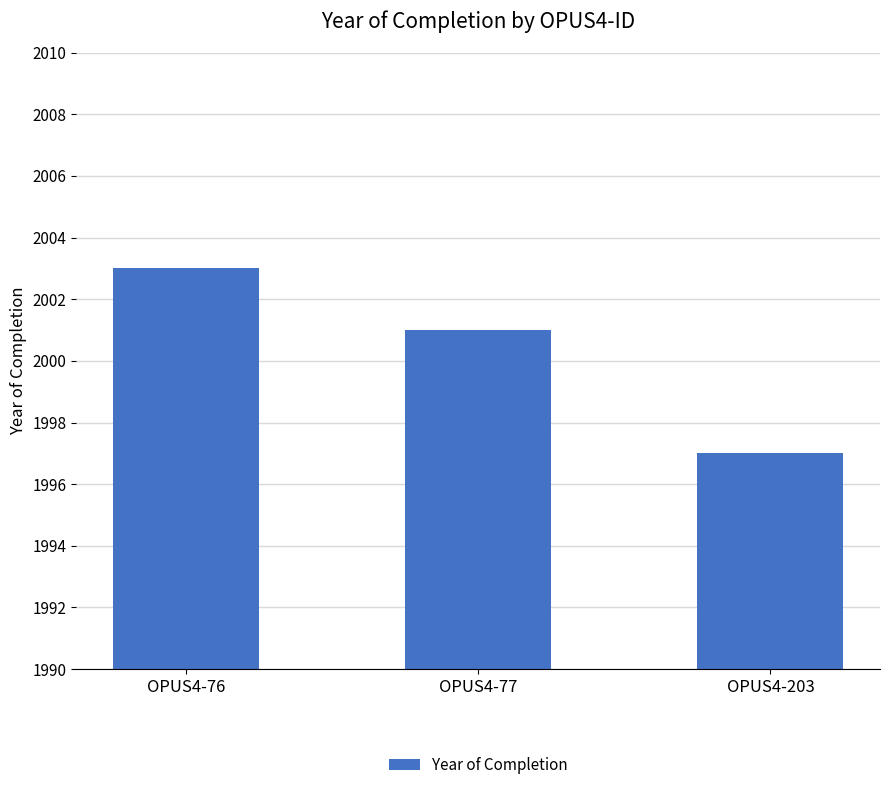

At which label is the value closest to 2000?

OPUS4-77